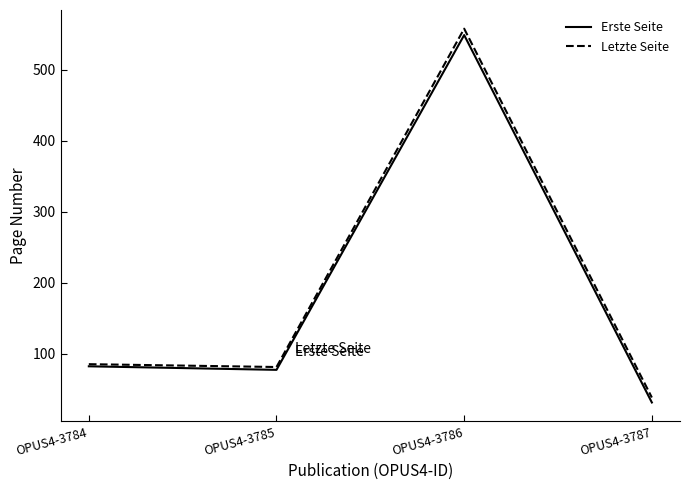

At which category does Letzte Seite reach its first local valley?

OPUS4-3785